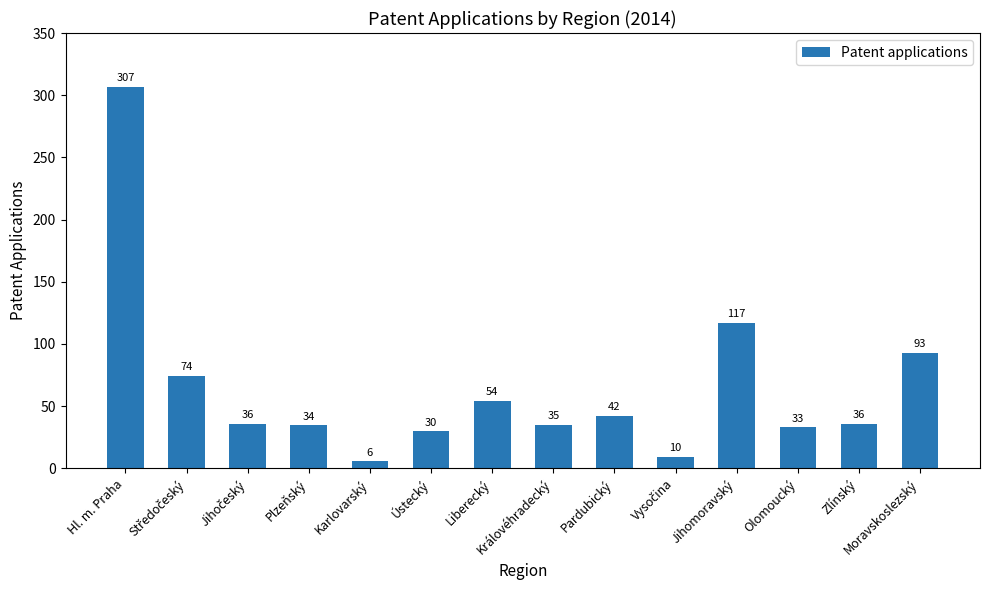

What is the minimum value shown in the chart?

5.5